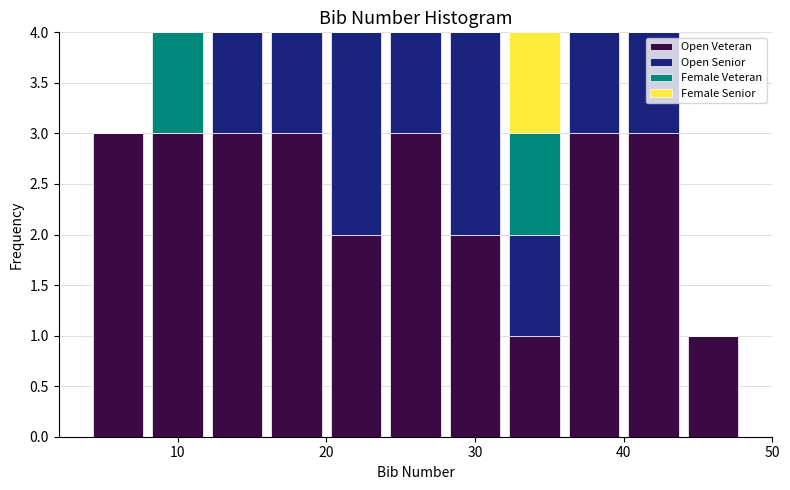

Reading left to right, transcribe this chart: for each stacked bar, give the range it covers on the x-axis and its total height. The values are not printed on the chart, so give them approximately, as read against the axis.

4 to 8: 3
8 to 12: 4
12 to 16: 4
16 to 20: 4
20 to 24: 4
24 to 28: 4
28 to 32: 4
32 to 36: 4
36 to 40: 4
40 to 44: 4
44 to 48: 1